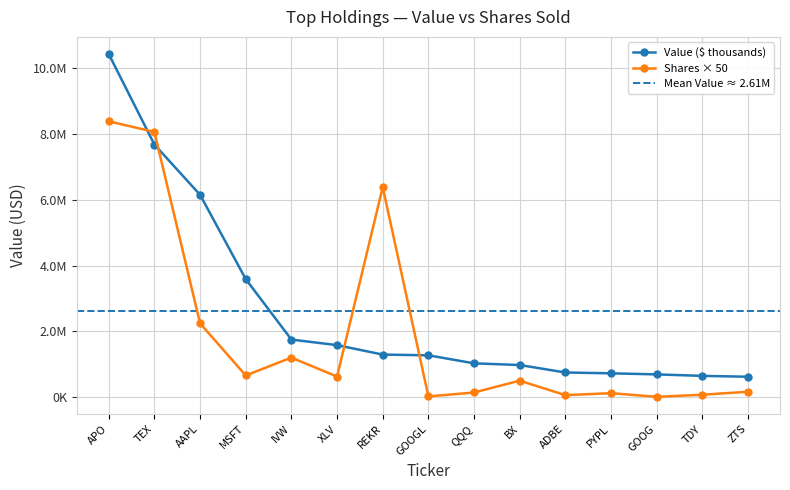

True or false: Value ($ thousands) has a value of 1584000 at XLV.

True